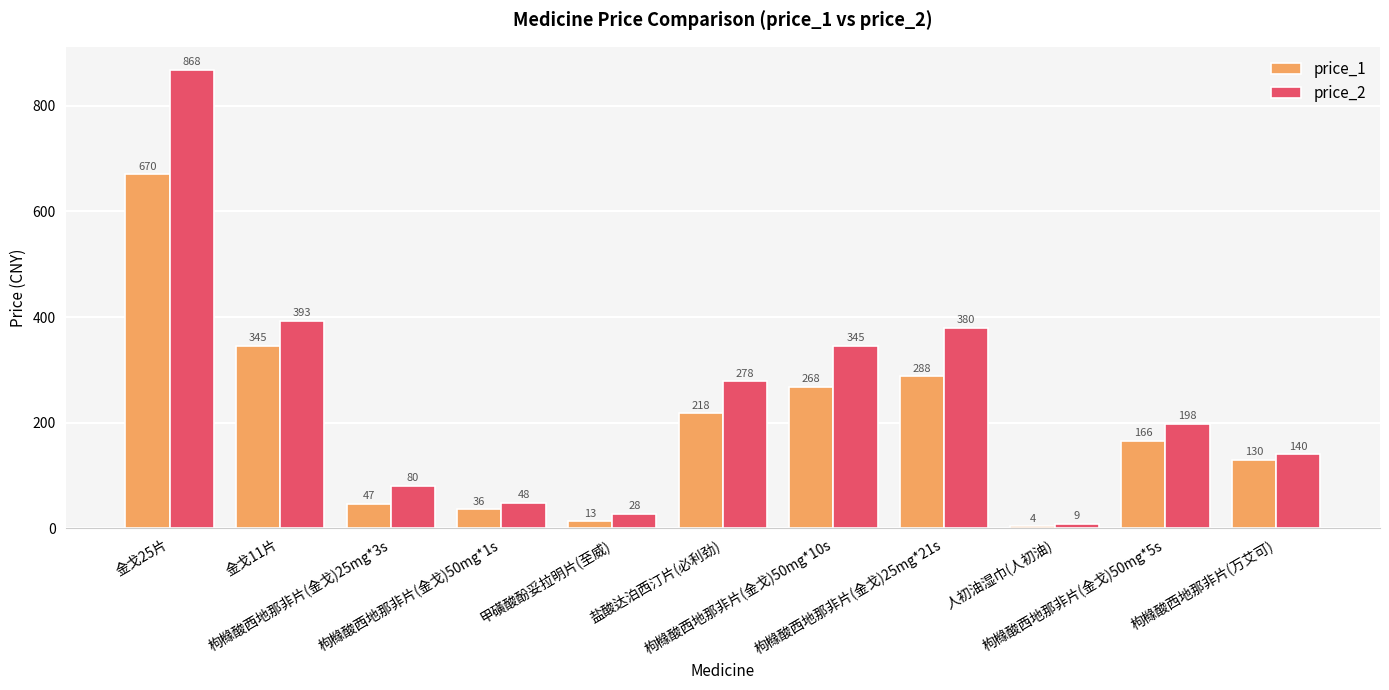

Which label corresponds to the largest value in the chart?

金戈25片